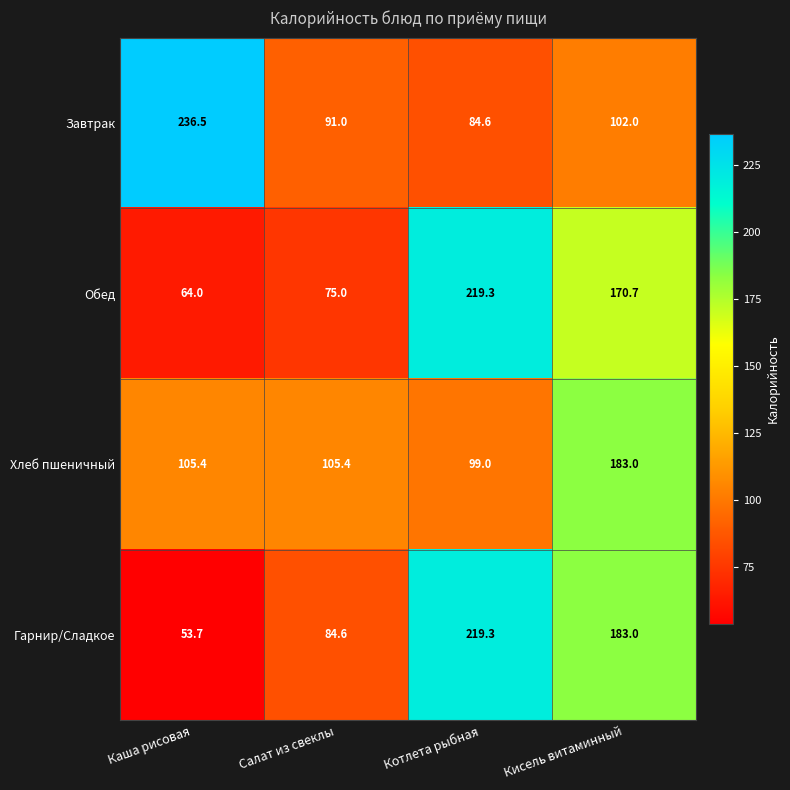

At how many categories does at least one series exceed 82?

4